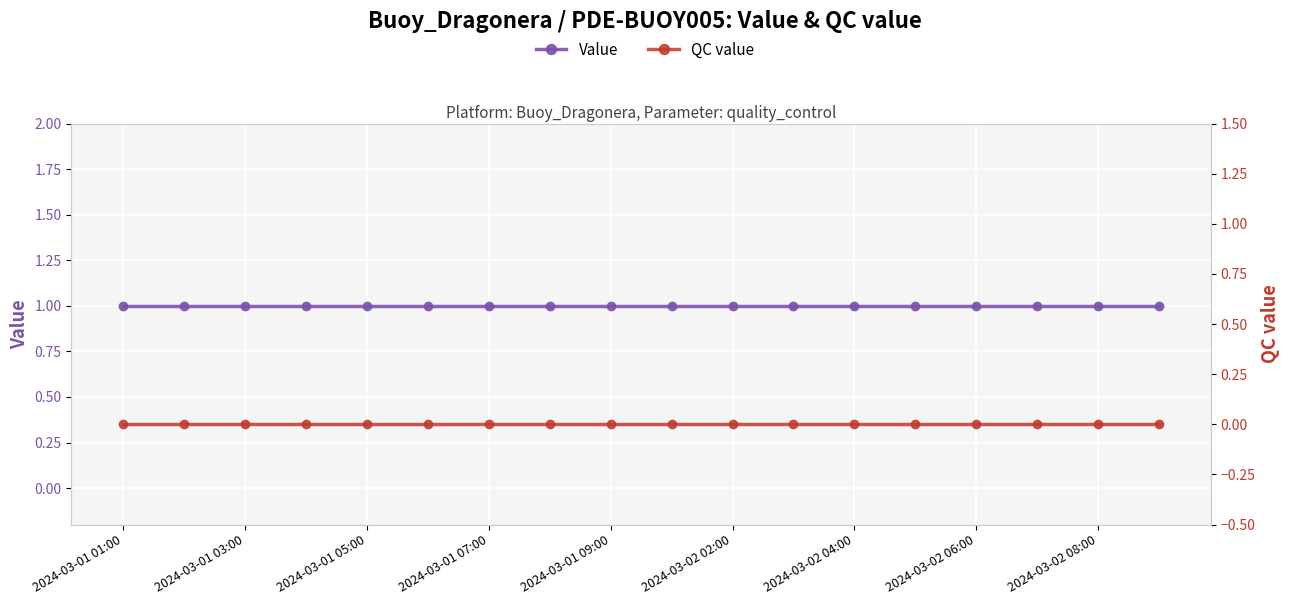

Which series has the largest range (max minus min)?

Value